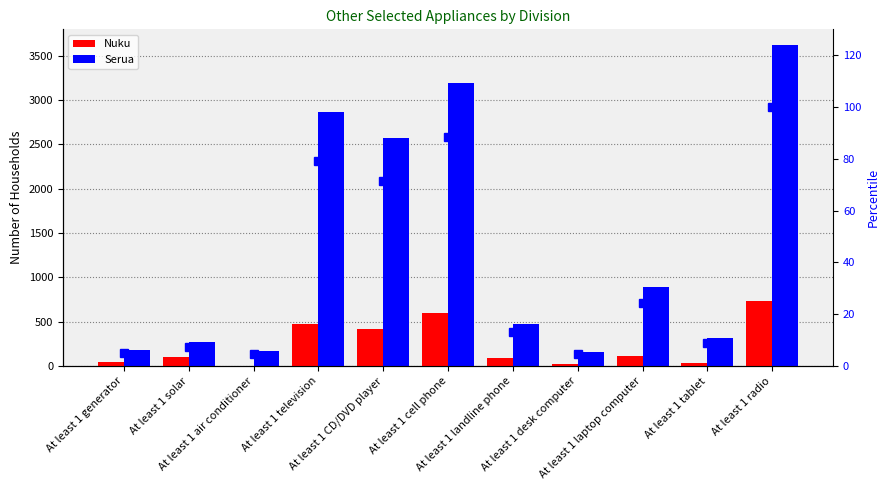

Which series changed the most between At least 1 cell phone and At least 1 laptop computer?

Serua